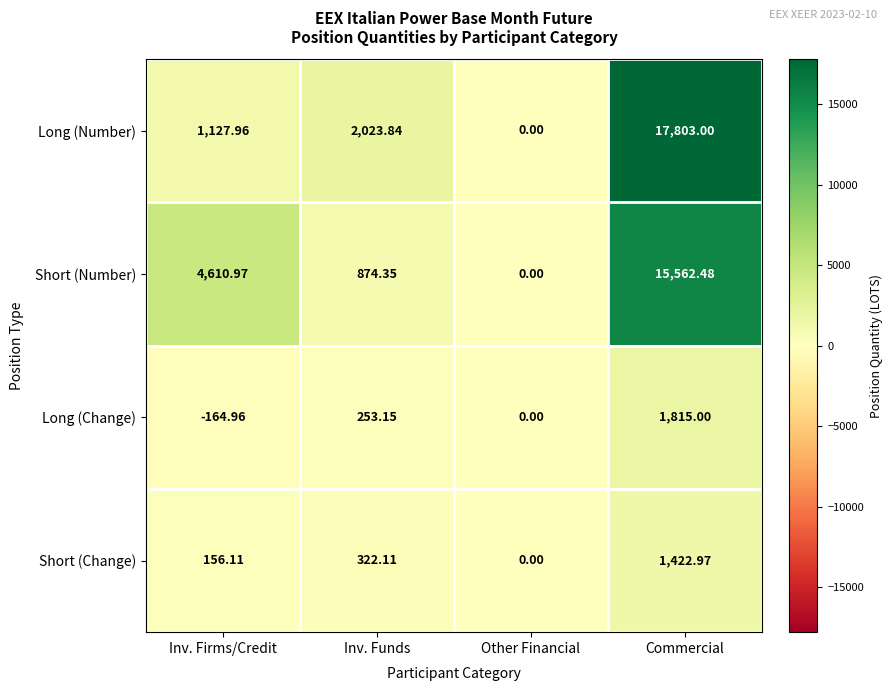

How many distinct data groups are displayed?

4